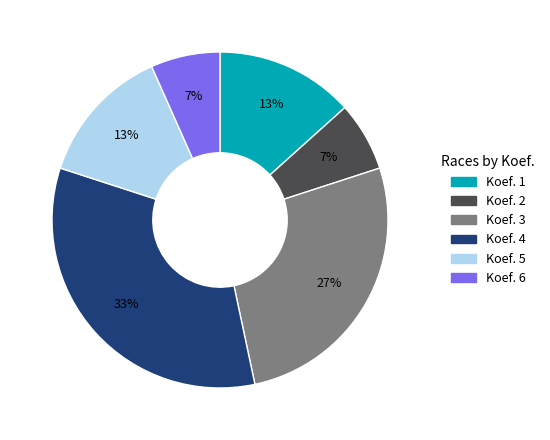

Is there any slice that represents more than half of the pie?

No